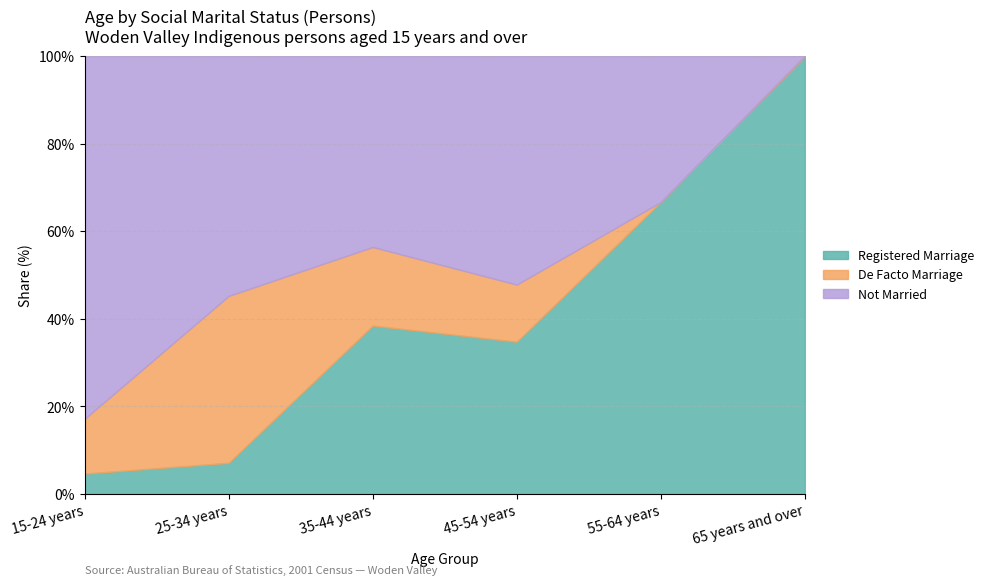

What is the total value across all series at 15-24 years?

100.0